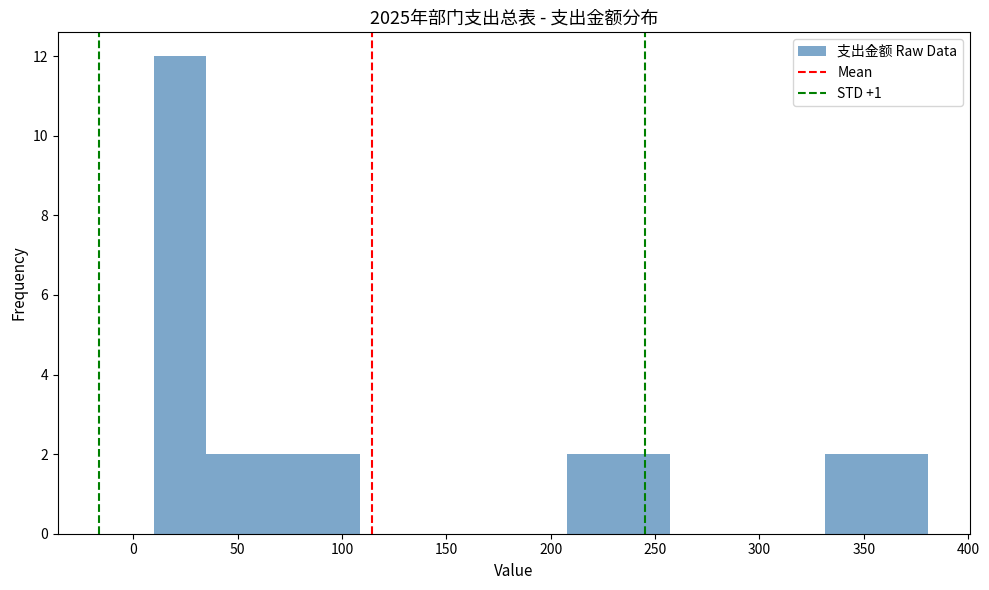

Reading left to right, list every bar in this chart as the range it spans on the x-axis followed by its height. Neither the bar edges nor the heights are printed on the chart, so give them approximately, as read against the axes.

10 to 35: 12
35 to 60: 2
60 to 85: 2
85 to 110: 2
110 to 135: 0
135 to 160: 0
160 to 185: 0
185 to 210: 0
210 to 230: 2
230 to 255: 2
255 to 280: 0
280 to 305: 0
305 to 330: 0
330 to 355: 2
355 to 380: 2